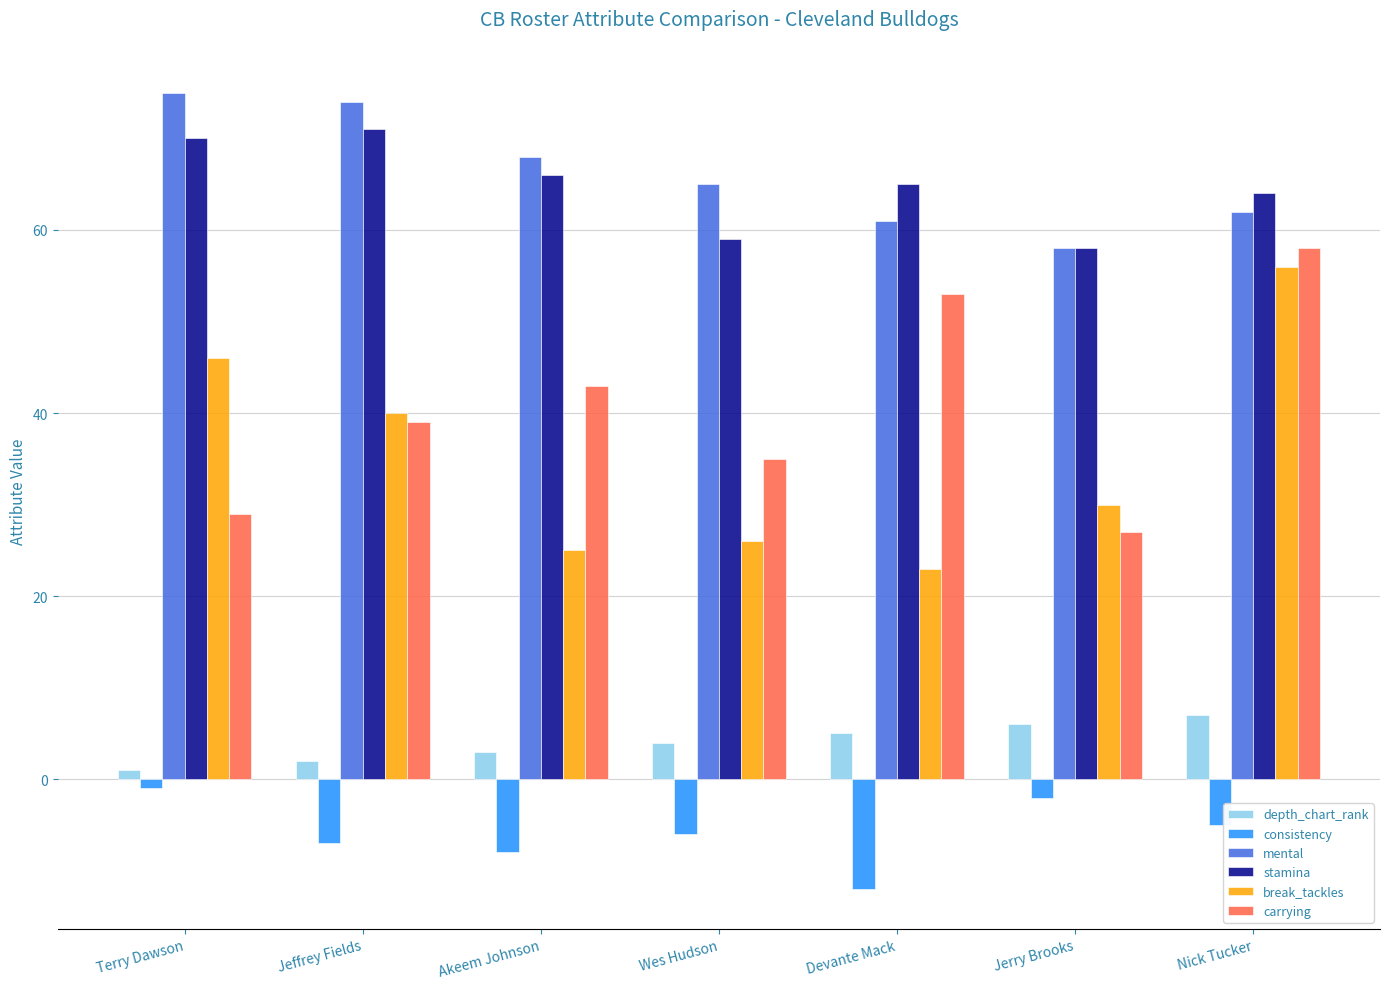

What is the label of the 6th bar from the left?

Jerry Brooks